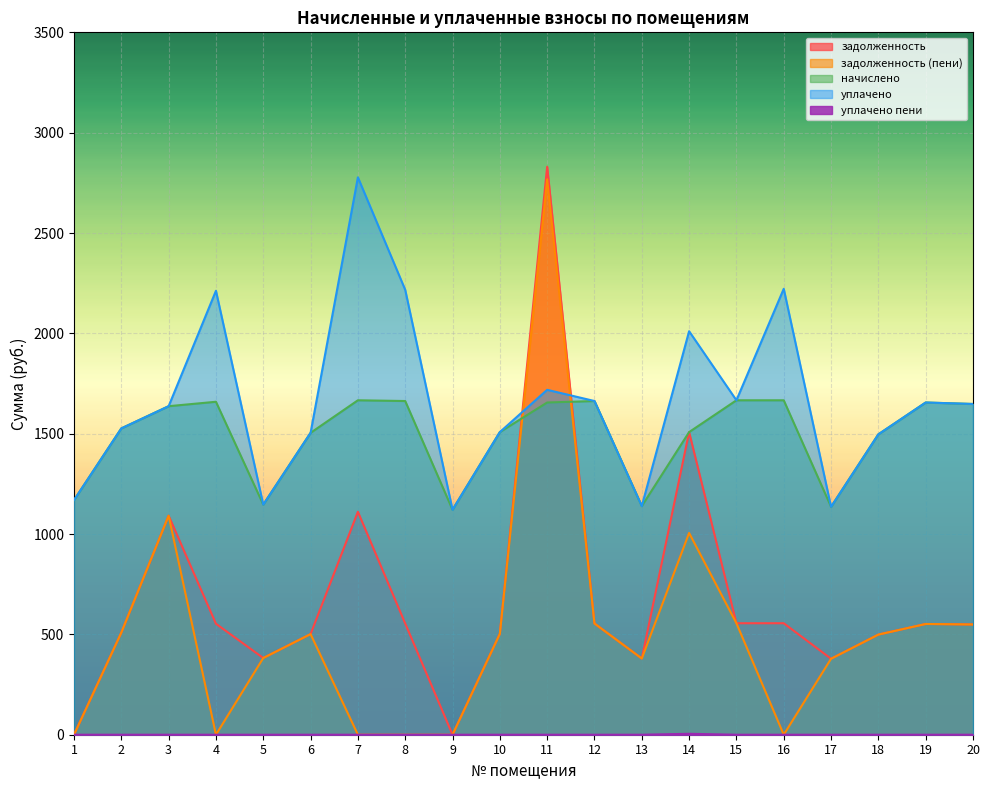

What is the sum of the начислено values at 16 and 10?

3174.5